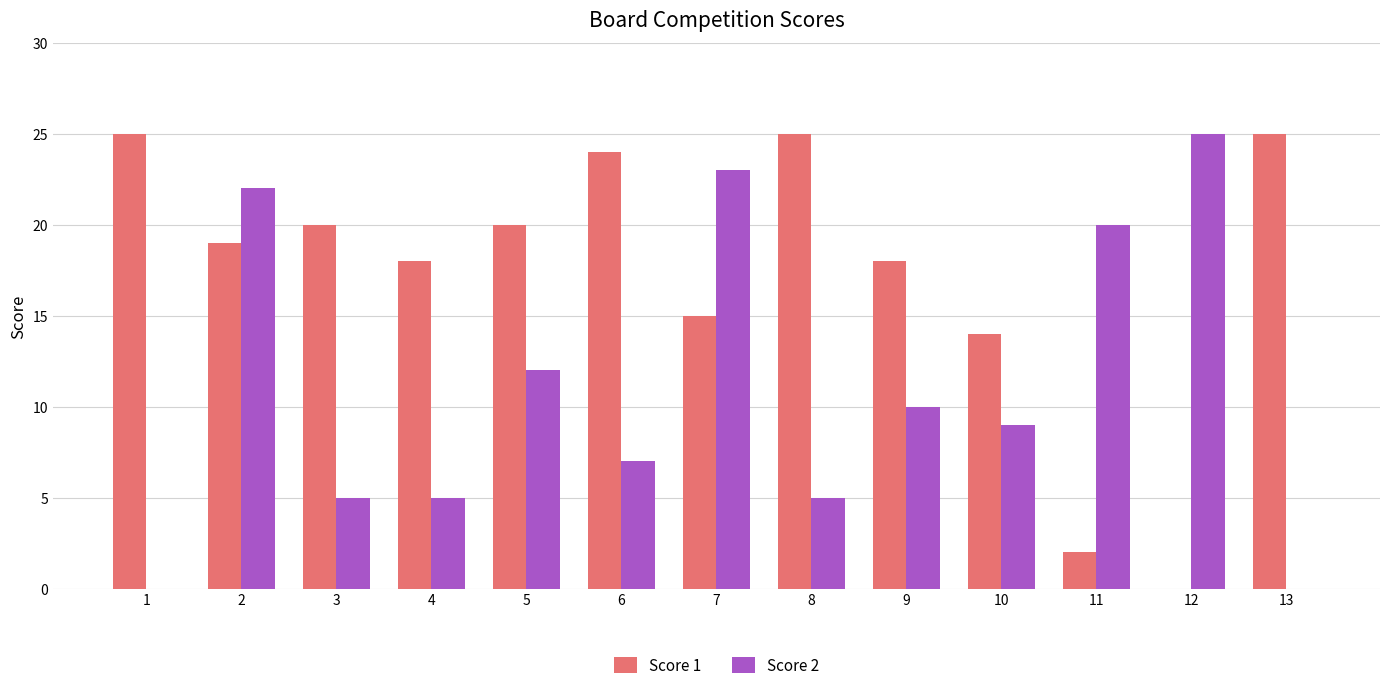

Between 9 and 13, which series saw the biggest shift?

Score 2